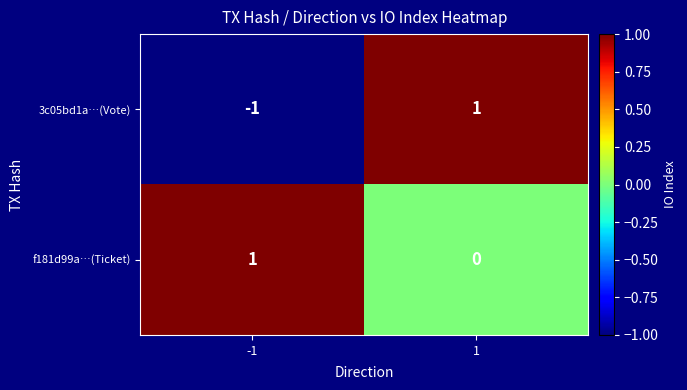

Reading left to right, transcribe all the data shown in this chart.

3c05bd1a…(Vote): -1	1
f181d99a…(Ticket): 1	0